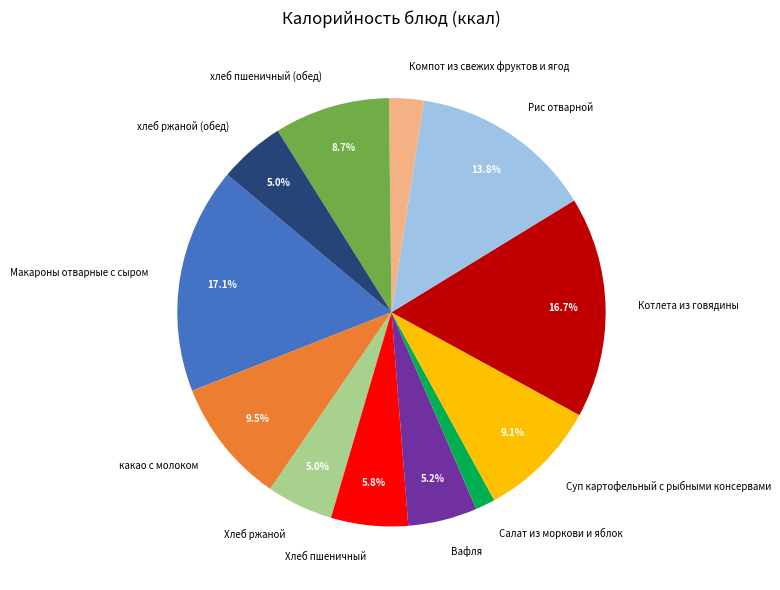

To the nearest percent, what is the combined percentage of Салат из моркови и яблок and Суп картофельный с рыбными консервами?

11%